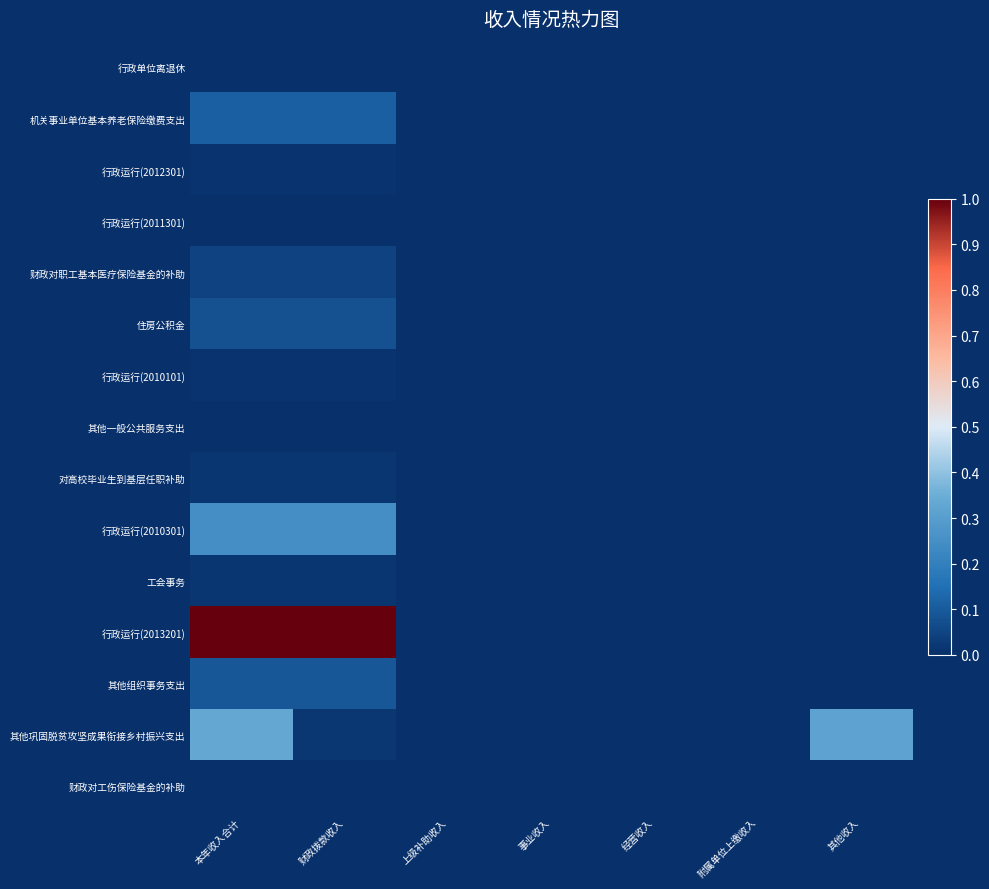

Which series has the widest spread of values?

行政运行(2013201)